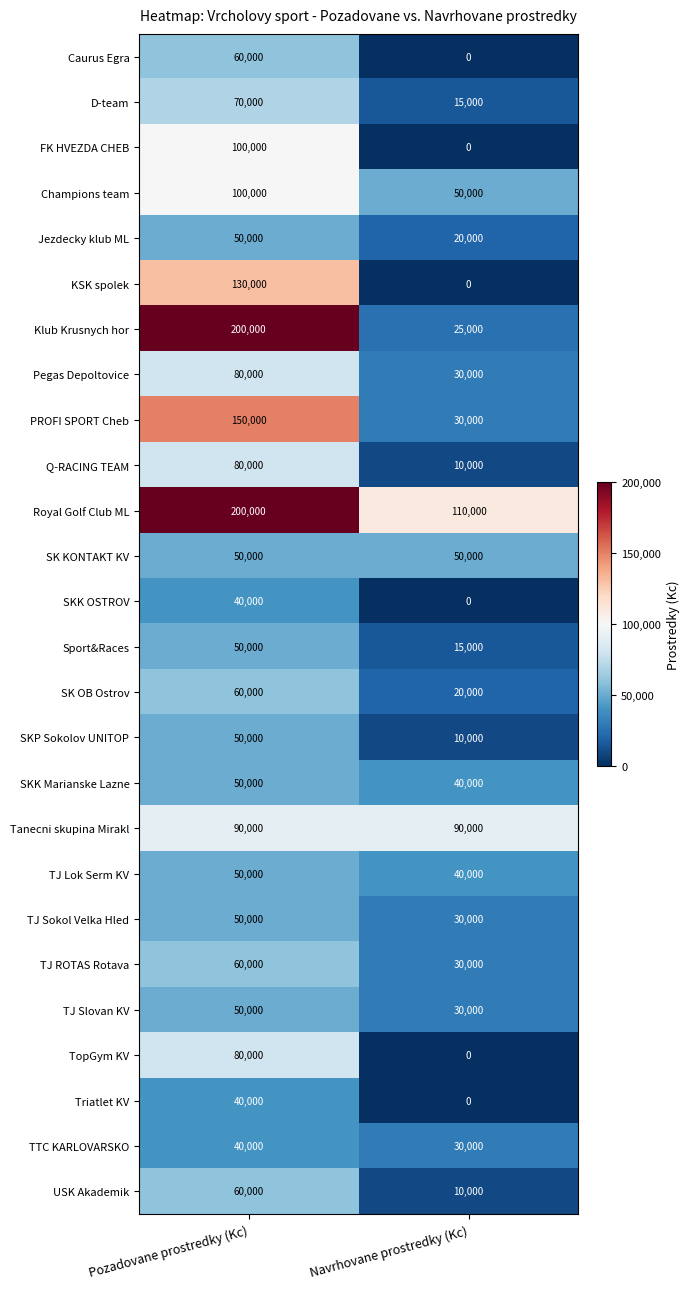

Which category has the highest value across all series?

Pozadovane prostredky (Kc)